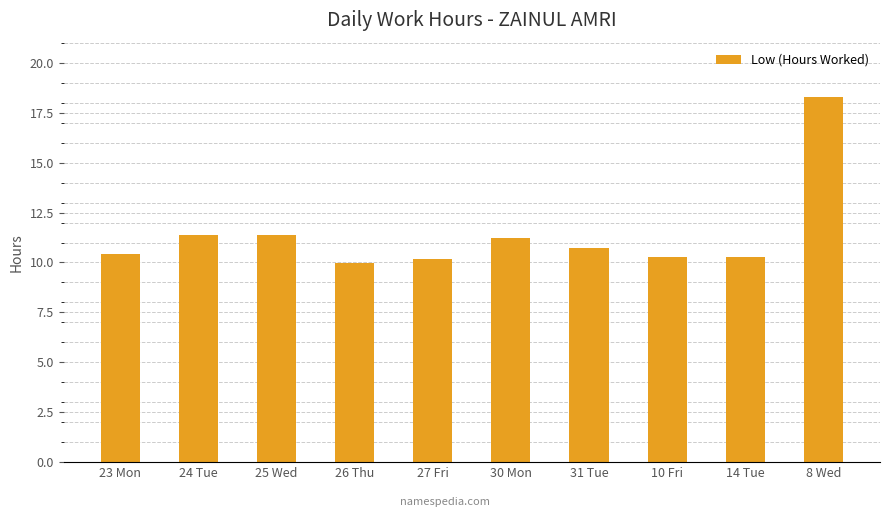

What position from the left is 31 Tue?

7